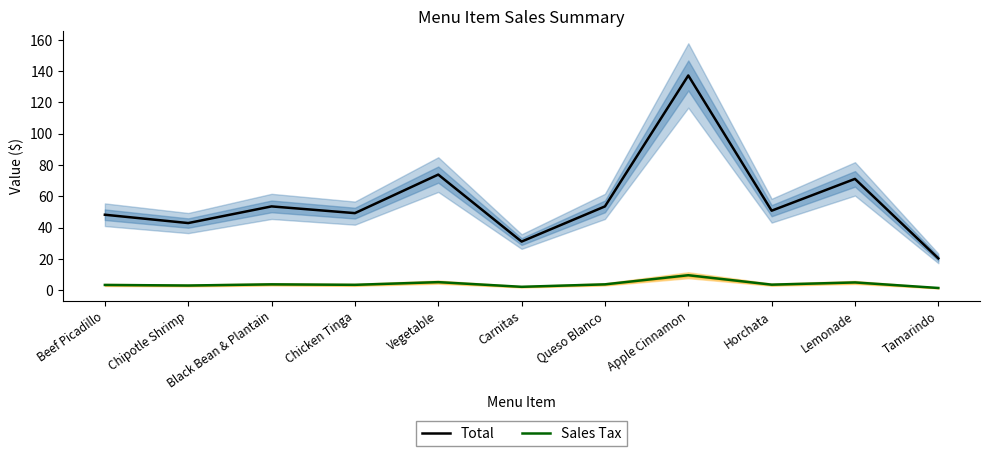

Which category has the lowest value across all series?

Tamarindo